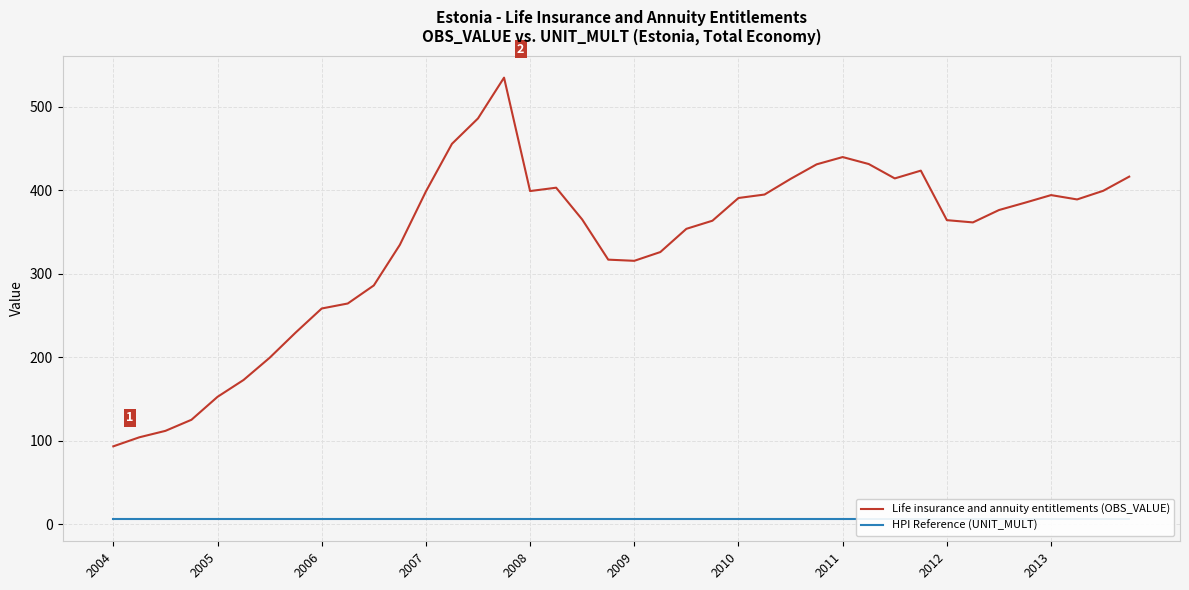

True or false: HPI Reference (UNIT_MULT) has more than 0 interior local peaks.

False